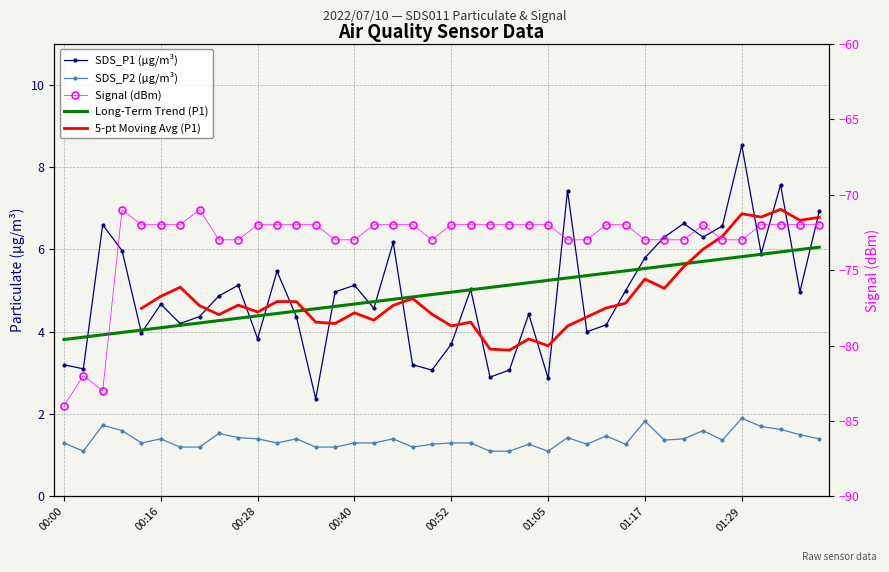

What position from the right is 01:32?

4